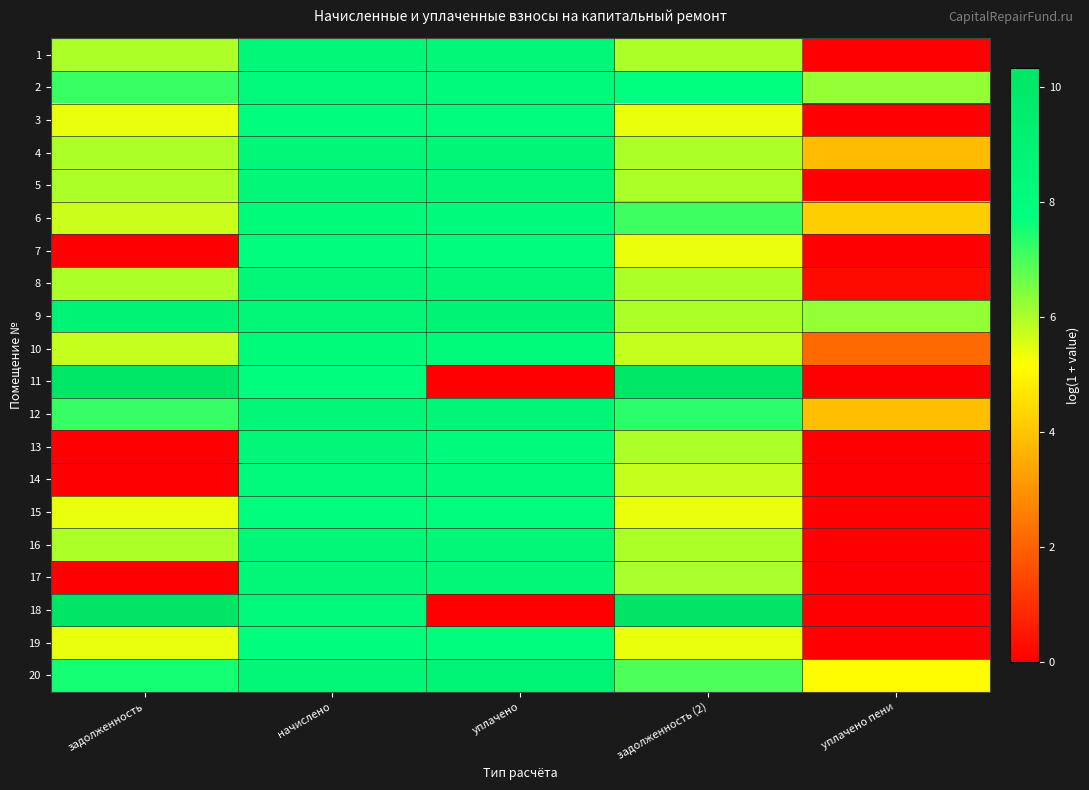

Rank the series at начислено from lowest to highest value.

7, 19, 3, 11, 15, 6, 10, 2, 18, 14, 9, 5, 13, 8, 16, 20, 12, 1, 4, 17